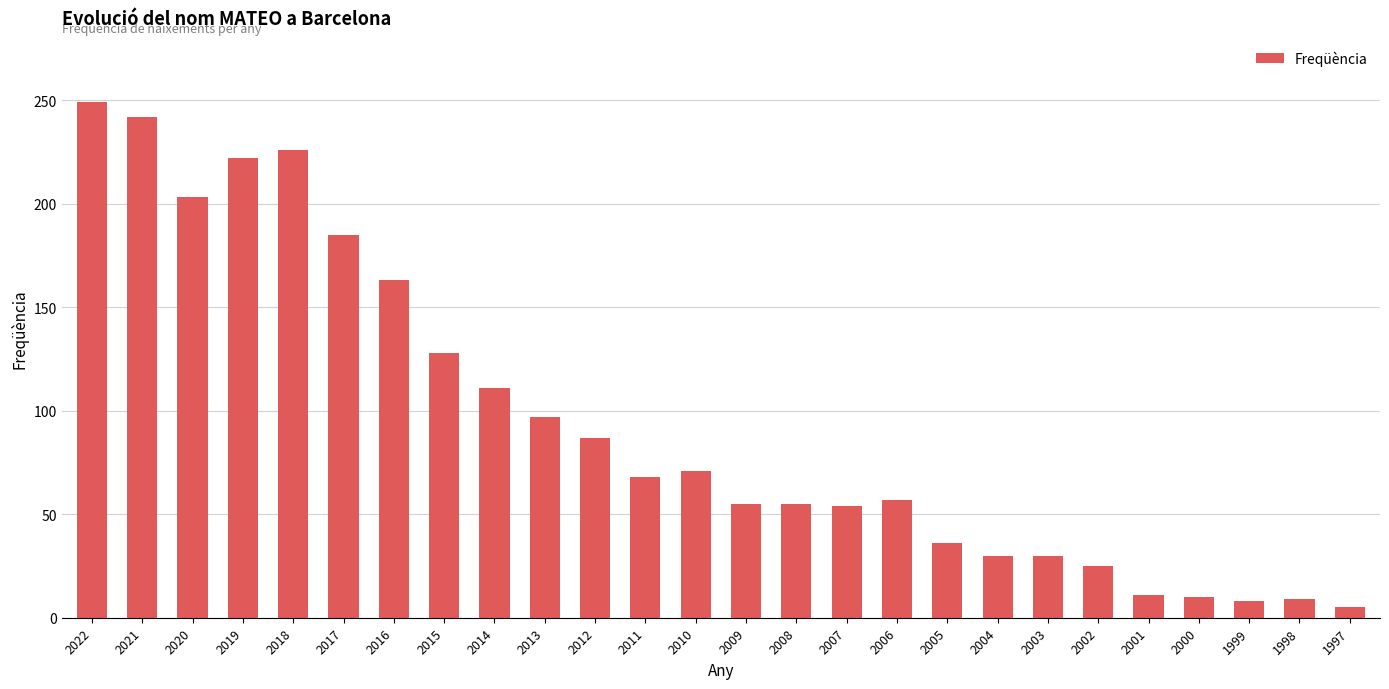

Between 2019 and 2015, which is larger?

2019